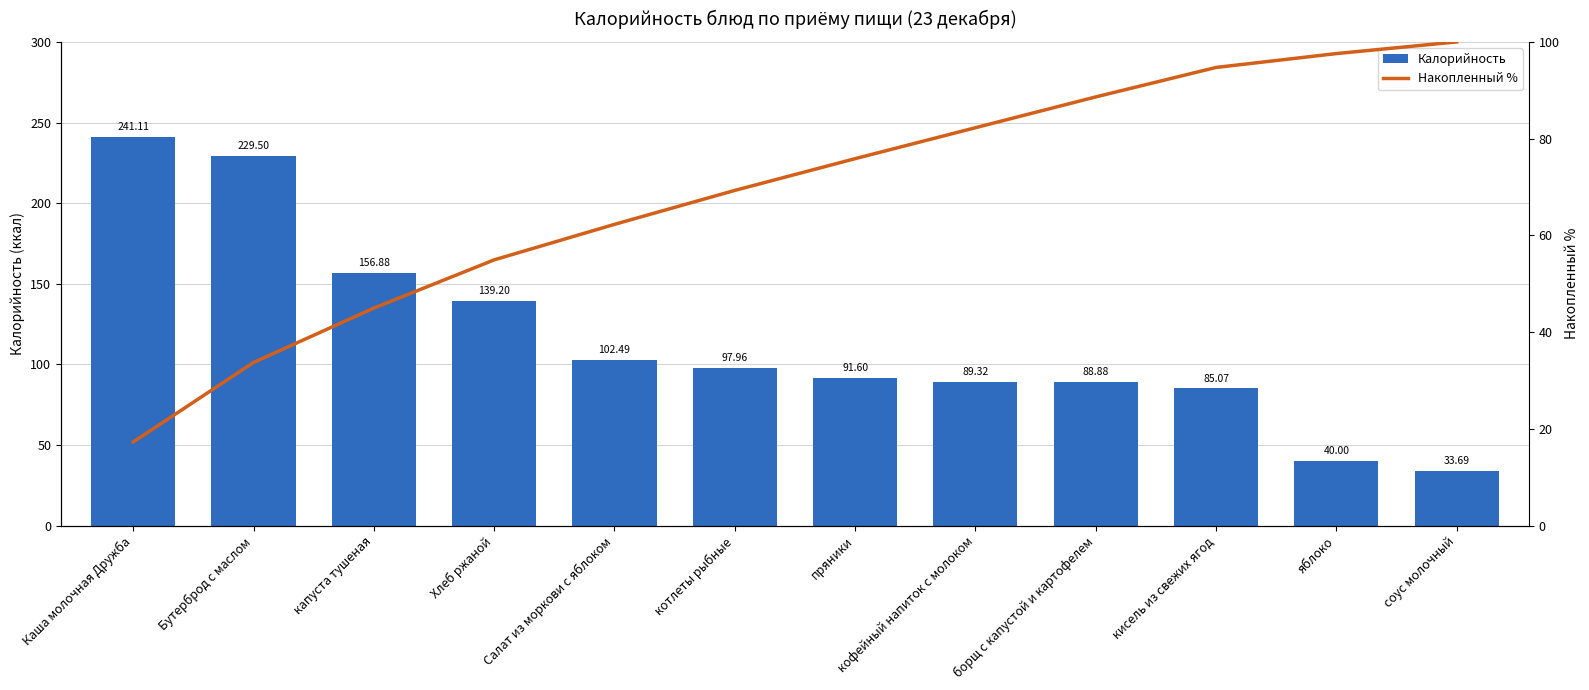

Reading left to right, list all the values displayed in this chart.

Калорийность: Каша молочная Дружба=241.1	Бутерброд с маслом=229.5	капуста тушеная=156.9	Хлеб ржаной=139.2	Салат из моркови с яблоком=102.5	котлеты рыбные=98.0	пряники=91.6	кофейный напиток с молоком=89.3	борщ с капустой и картофелем=88.9	кисель из свежих ягод=85.1	яблоко=40.0	соус молочный=33.7
Накопленный %: Каша молочная Дружба=17.3	Бутерброд с маслом=33.7	капуста тушеная=45.0	Хлеб ржаной=54.9	Салат из моркови с яблоком=62.3	котлеты рыбные=69.3	пряники=75.9	кофейный напиток с молоком=82.3	борщ с капустой и картофелем=88.6	кисель из свежих ягод=94.7	яблоко=97.6	соус молочный=100.0